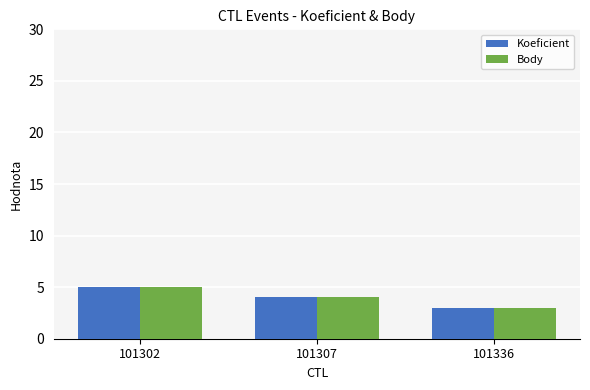

Is the value of Koeficient at 101336 greater than the value of Body at 101307?

No